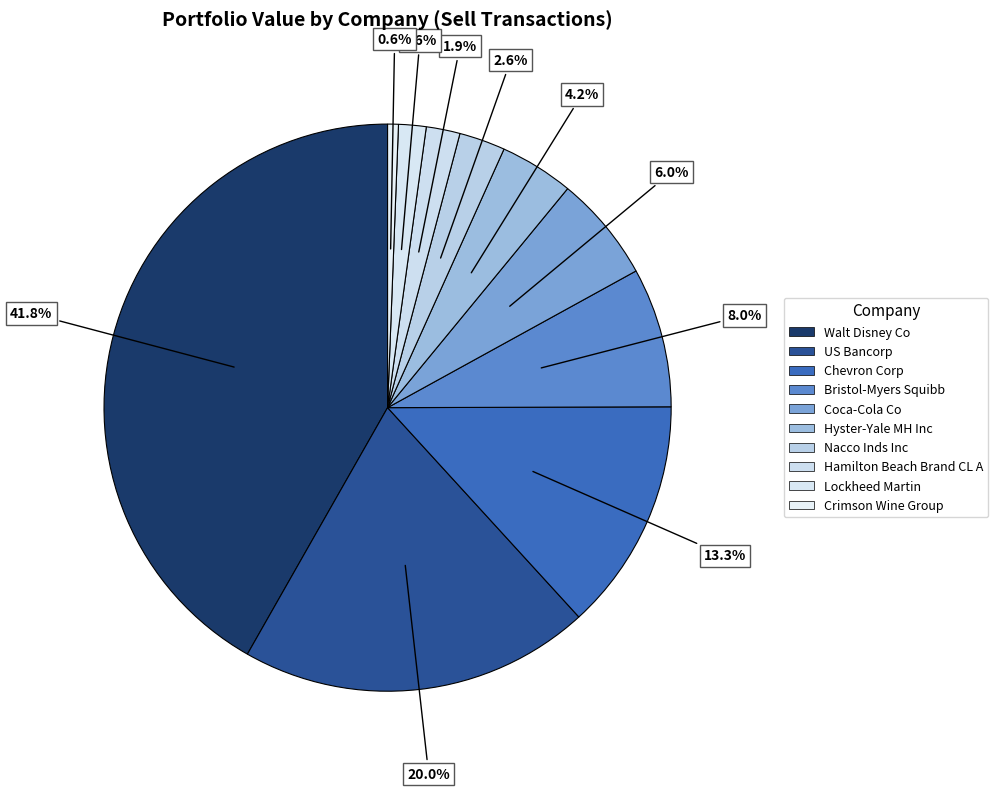

What percentage do Bristol-Myers Squibb and Lockheed Martin together represent?

9.5%